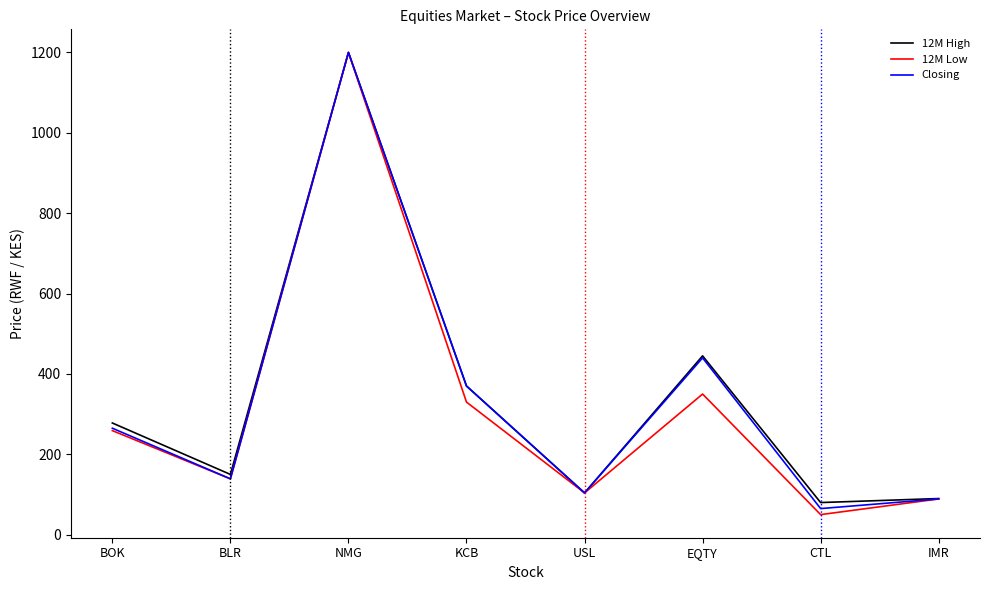

Which series has the widest spread of values?

12M Low